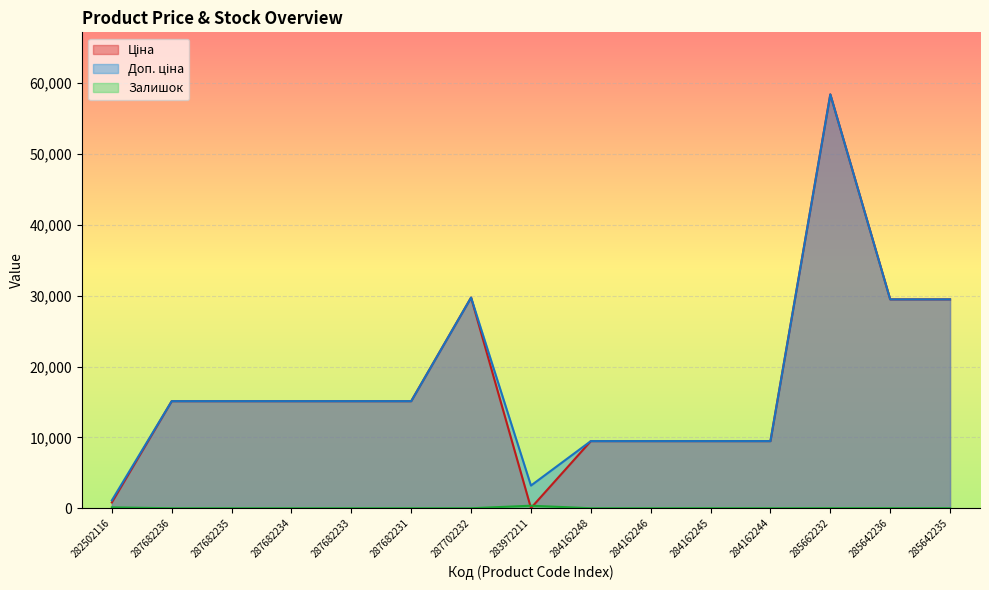

What is the difference between the highest and lowest values at 287702232?

29747.2